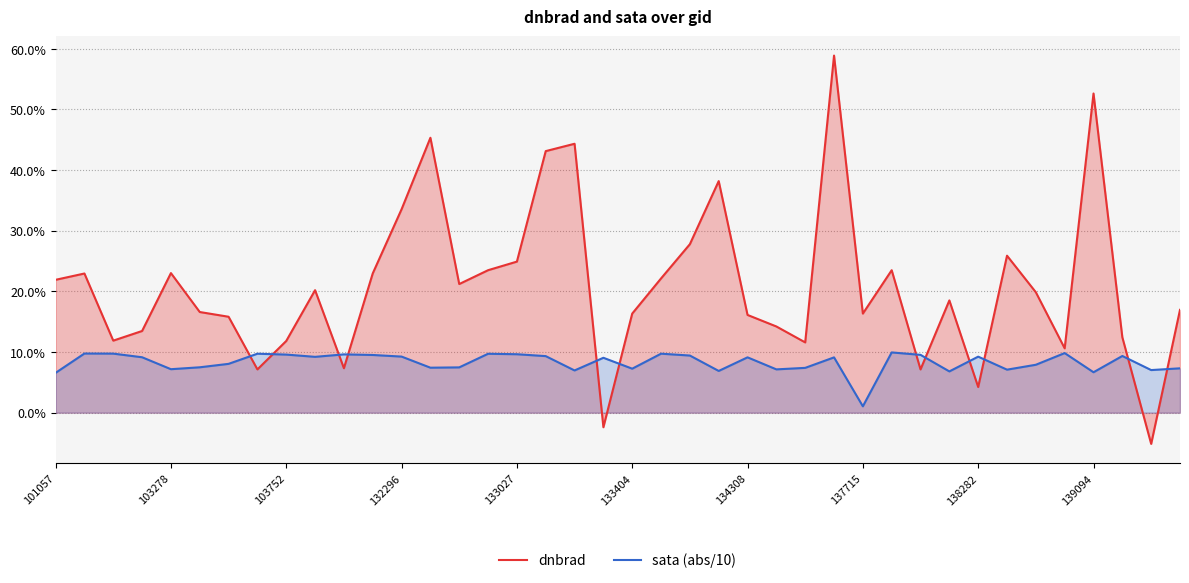

What is the minimum value shown in the chart?

-5.1